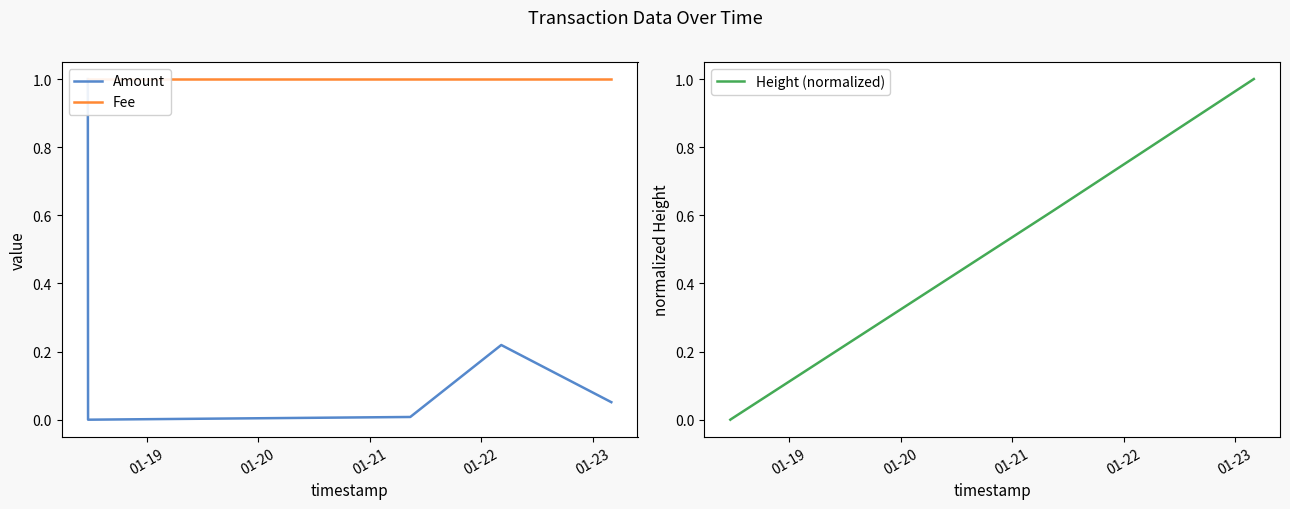

At how many categories does at least one series exceed 0?

5